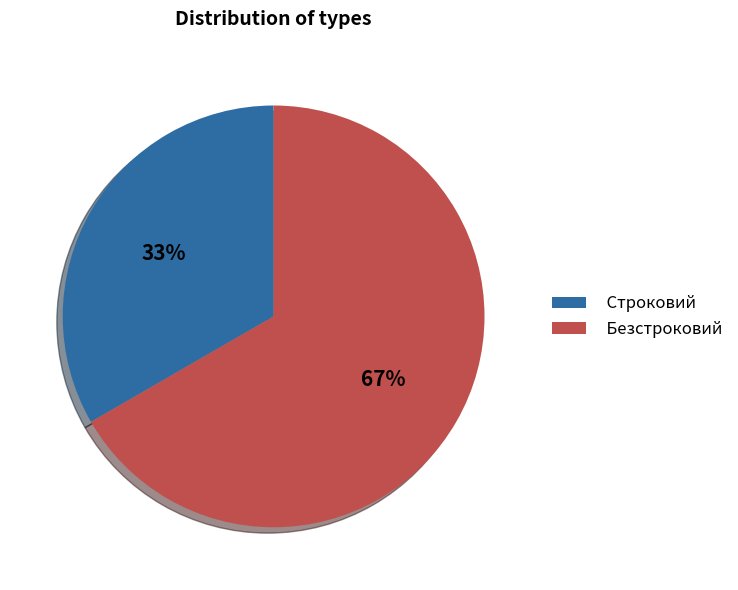

Which slice is the smallest?

Строковий